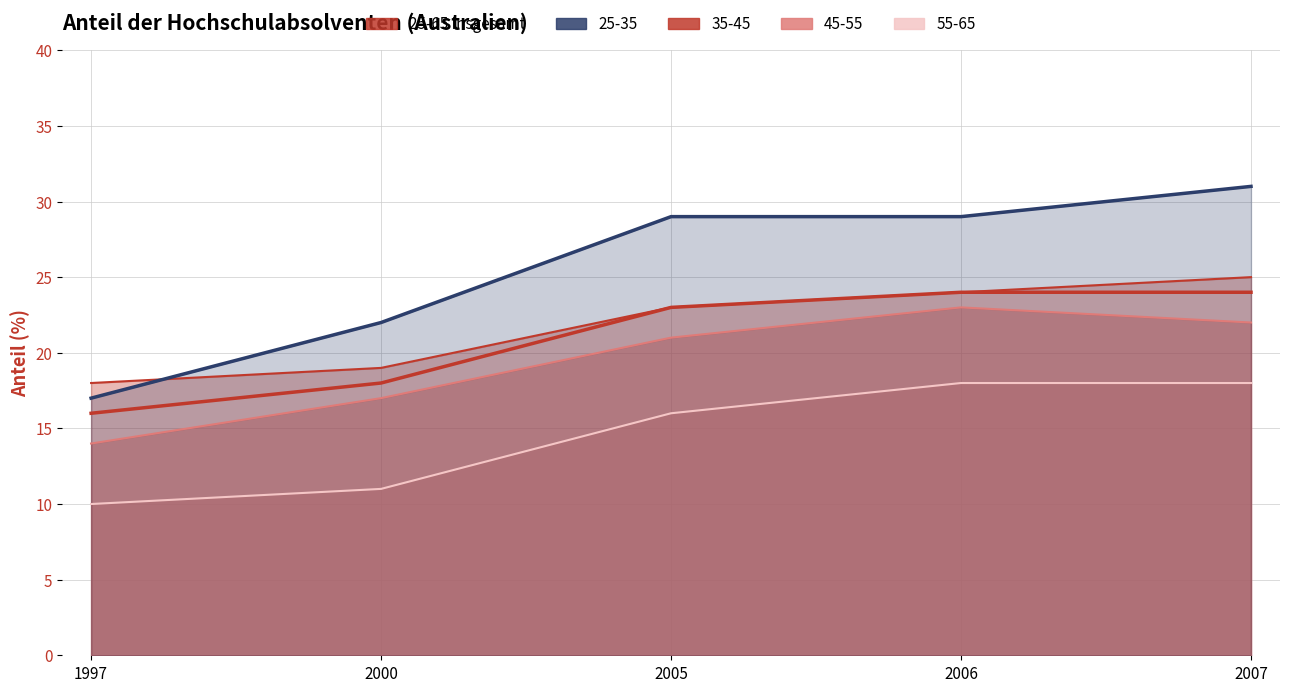

Rank the categories by value from highest to lowest.

2006, 2007, 2005, 2000, 1997